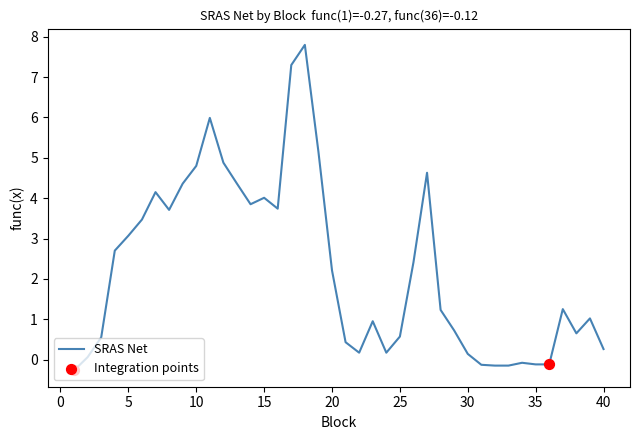

What is the minimum value shown in the chart?

-0.3